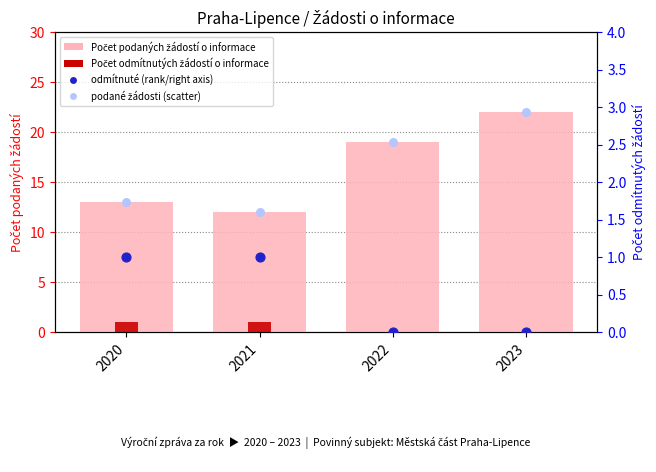

At how many categories does at least one series exceed 5?

4